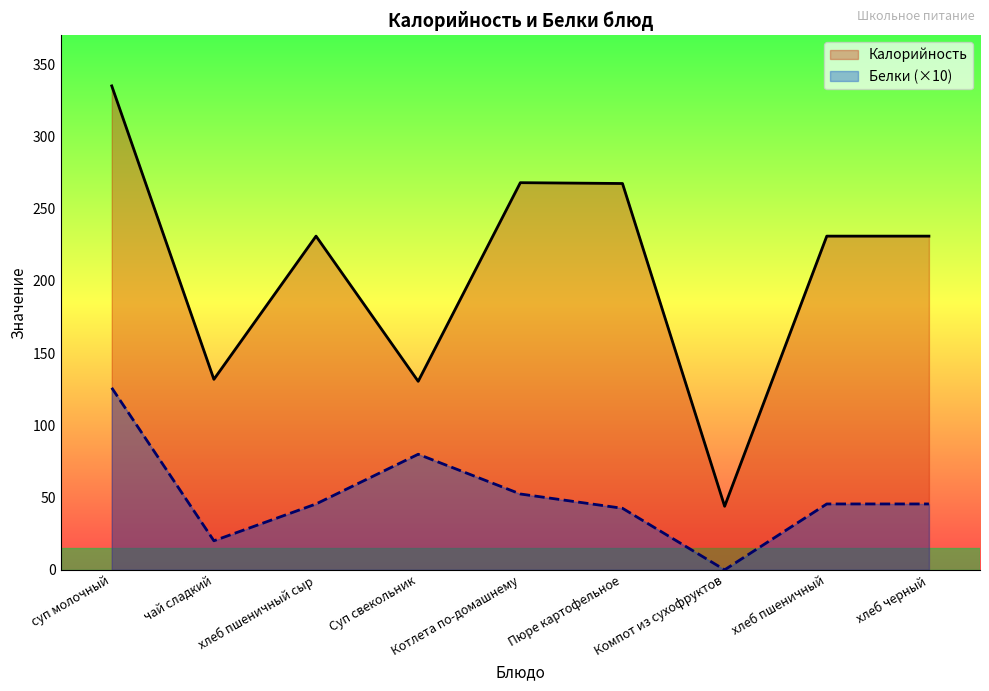

Reading left to right, what are all the values shown in this chart?

Калорийность: суп молочный=335.0	чай сладкий=131.9	хлеб пшеничный сыр=231.0	Суп свекольник=130.5	Котлета по-домашнему=268.0	Пюре картофельное=267.4	Компот из сухофруктов=44.0	хлеб пшеничный=231.0	хлеб черный=231.0
Белки: суп молочный=126.0	чай сладкий=20.1	хлеб пшеничный сыр=45.6	Суп свекольник=80.0	Котлета по-домашнему=52.5	Пюре картофельное=42.6	Компот из сухофруктов=0.0	хлеб пшеничный=45.6	хлеб черный=45.6